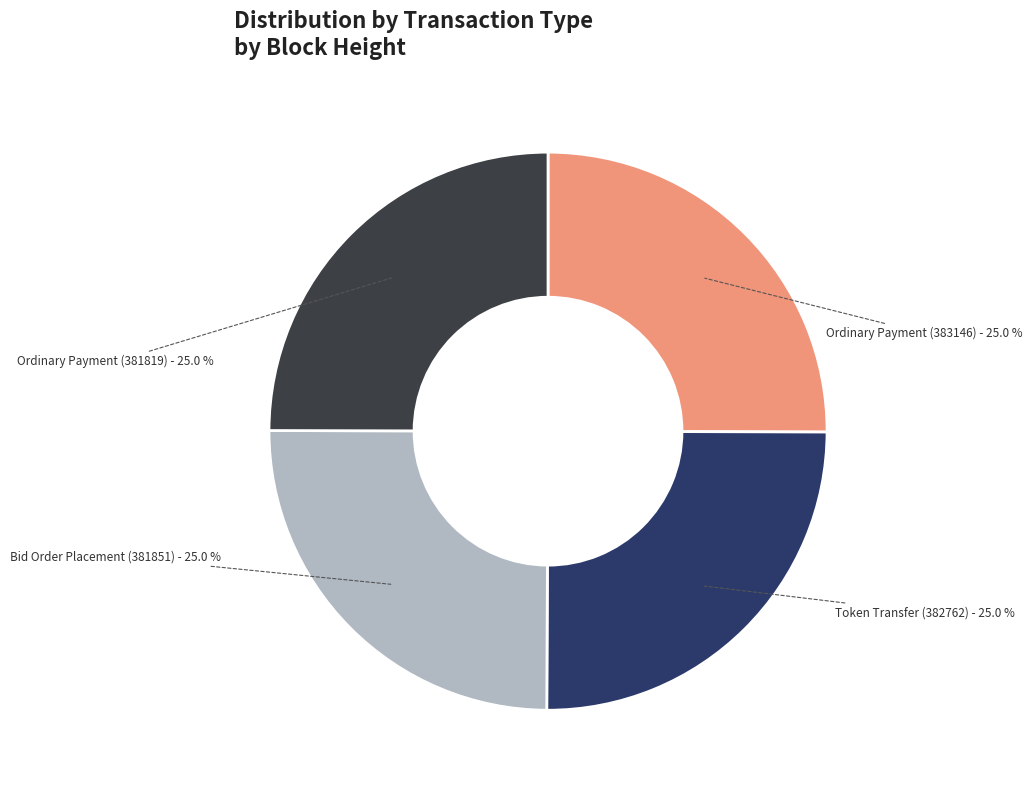

How much of the chart is everything except Ordinary Payment (383146)?

75.0%